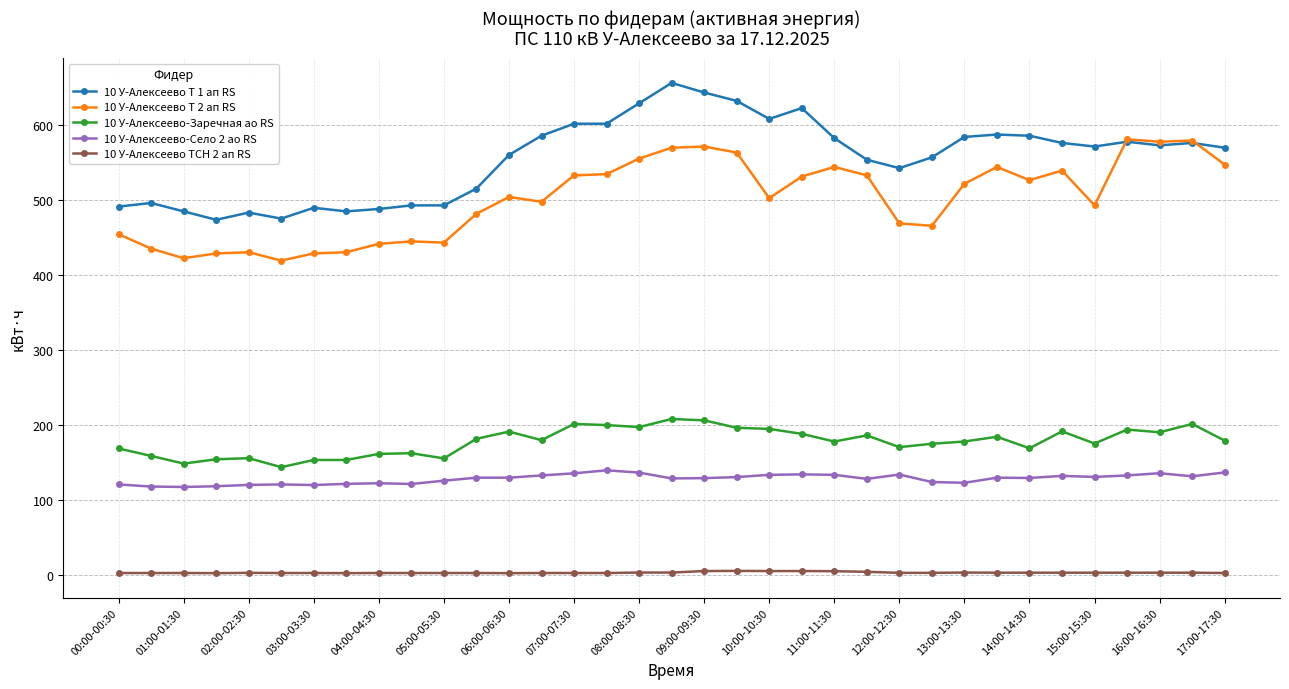

What is the greatest value displayed?

656.0